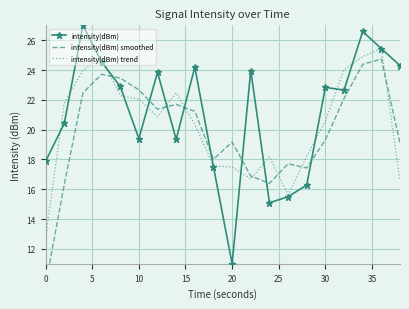

What is the maximum value for intensity(dBm) trend?

25.4